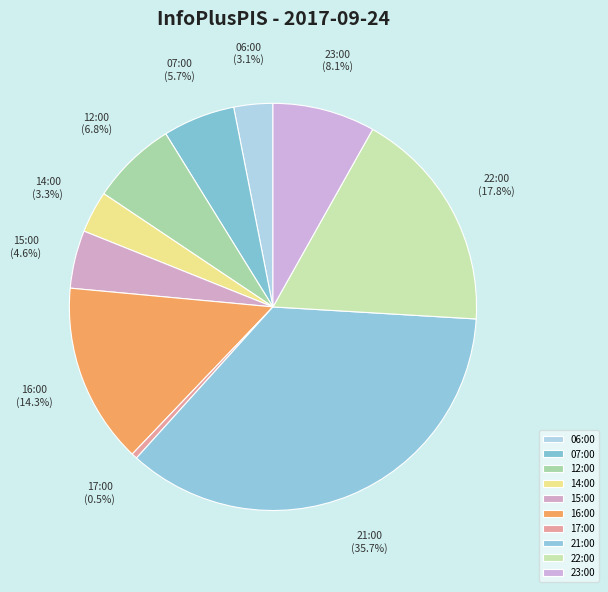

How many segments does this pie chart have?

10